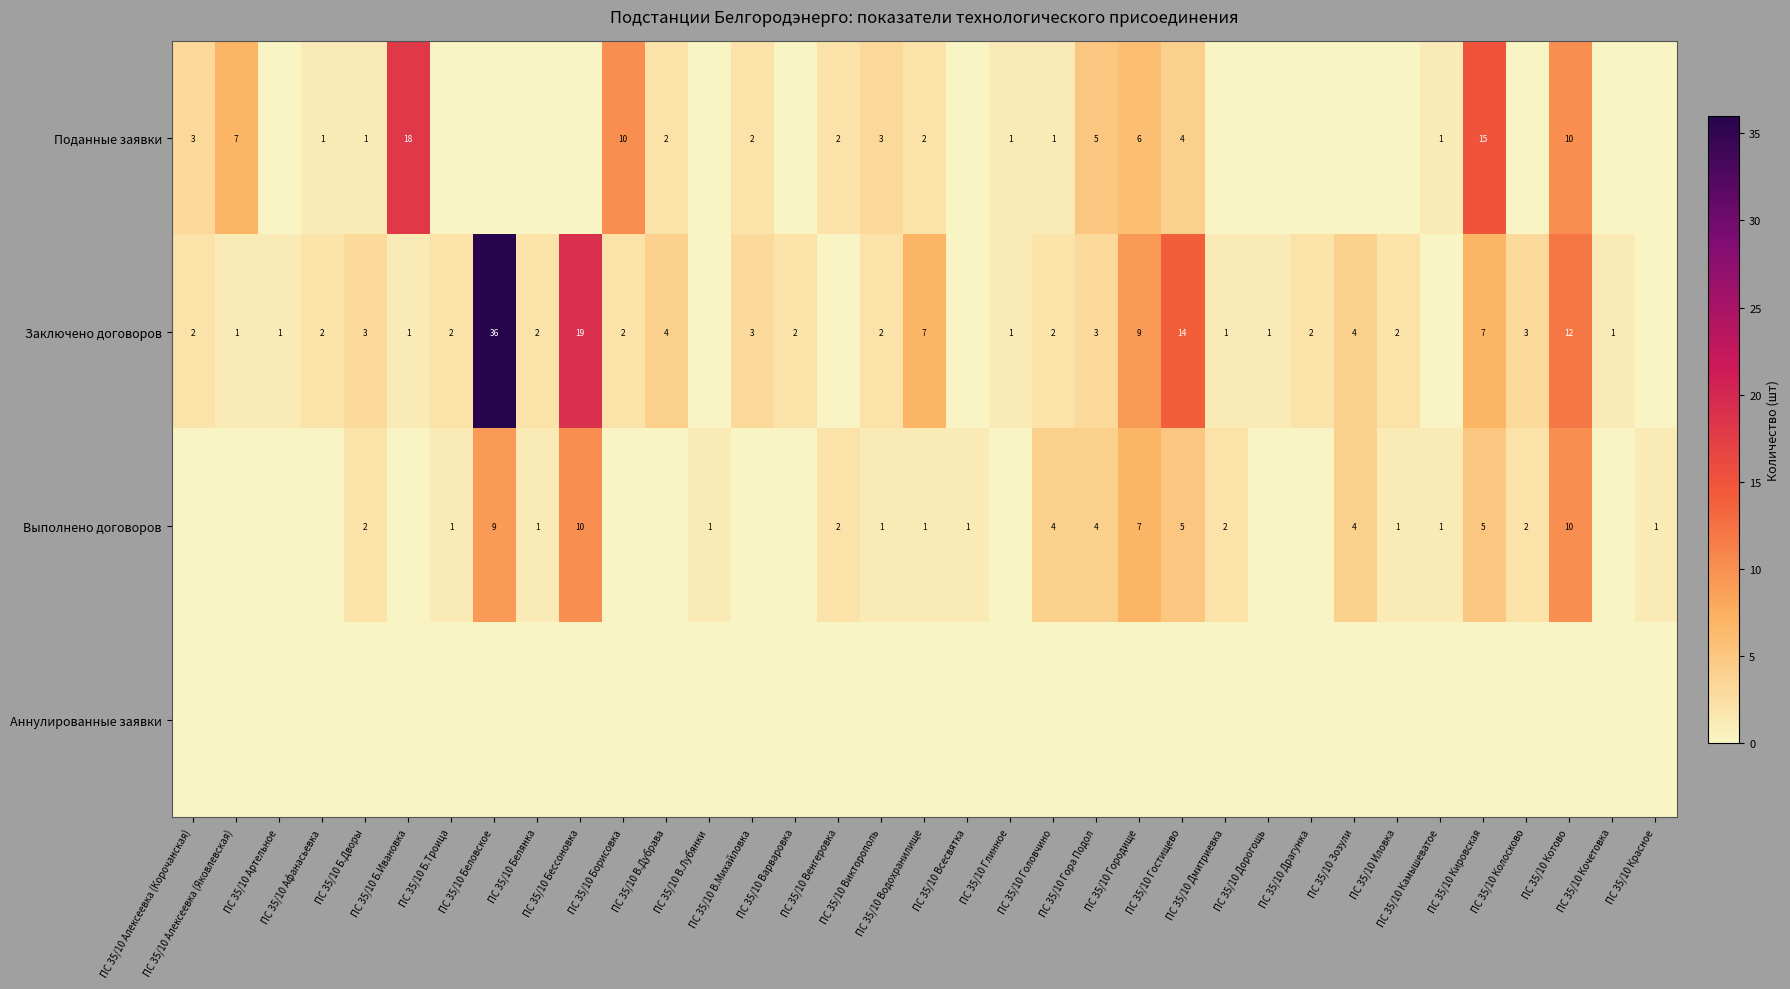

Rank the series by their maximum value, from highest to lowest.

Заключено договоров, Поданные заявки, Выполнено договоров, Аннулированные заявки